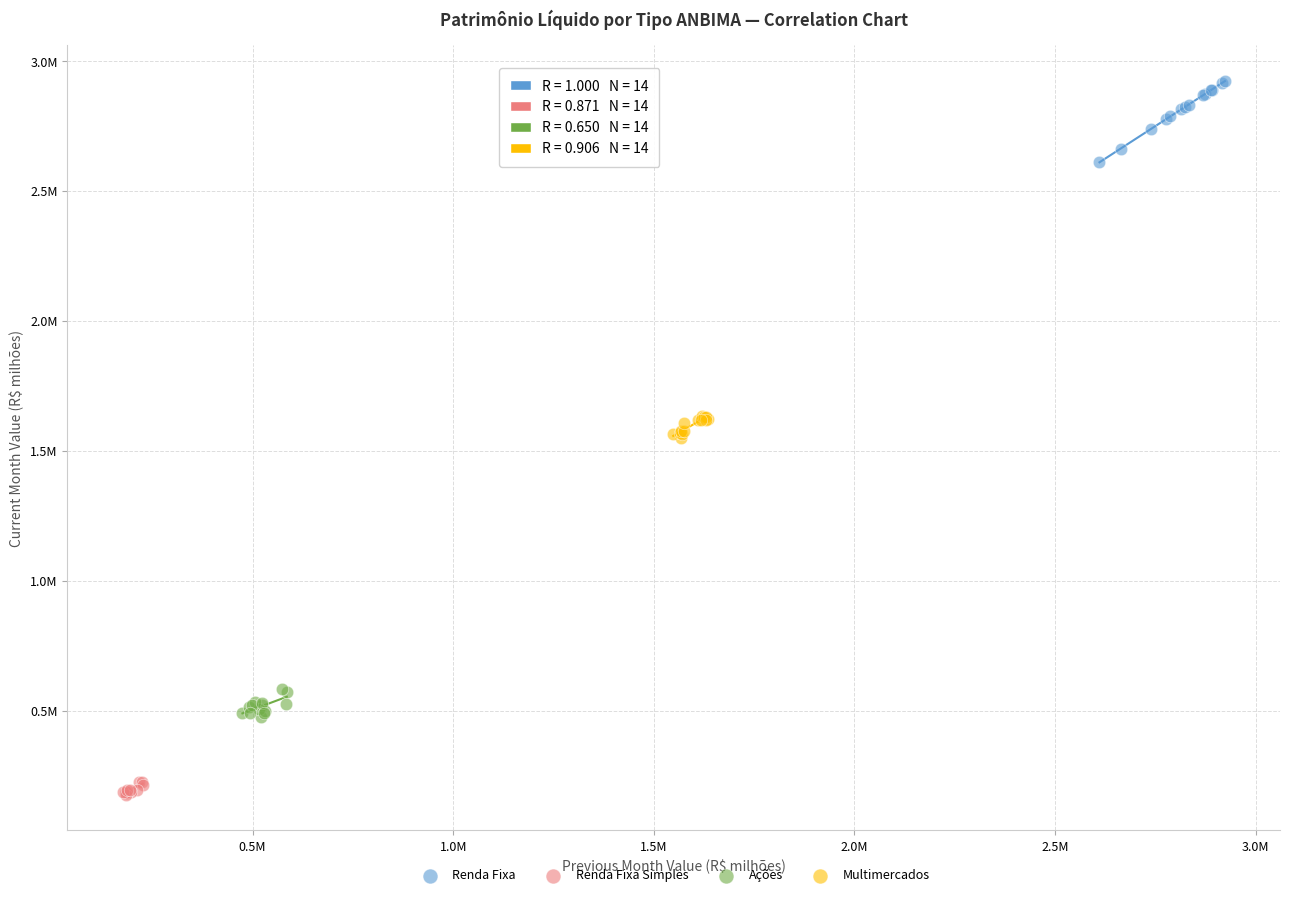

What are all the series names shown in the legend?

Renda Fixa, Renda Fixa Simples, Ações, Multimercados